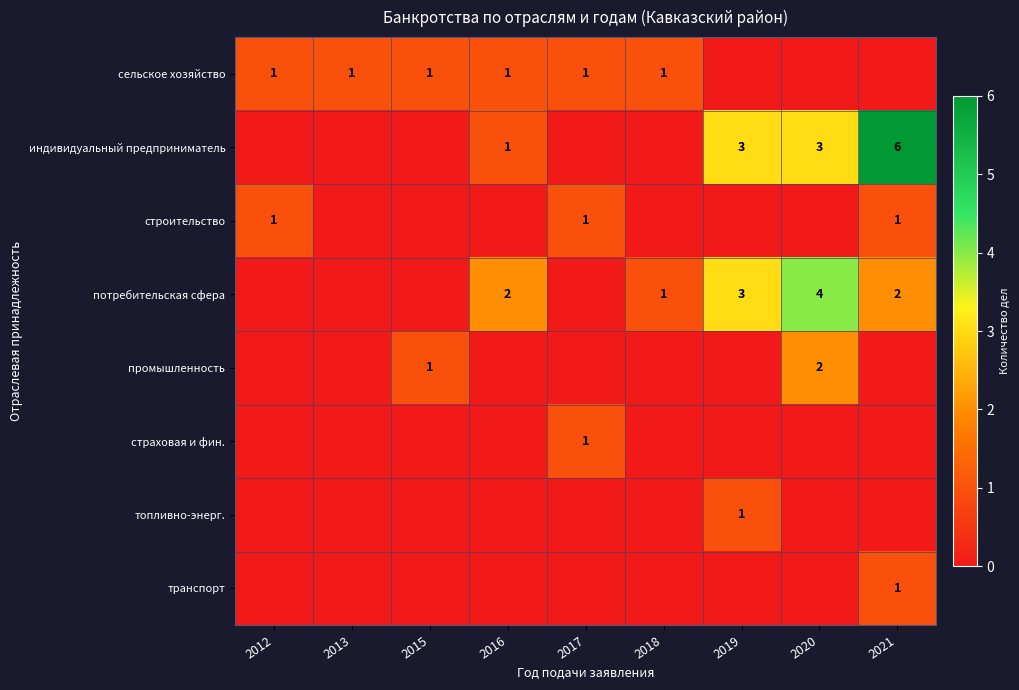

True or false: сельское хозяйство has a value of 1 at 2018.

True